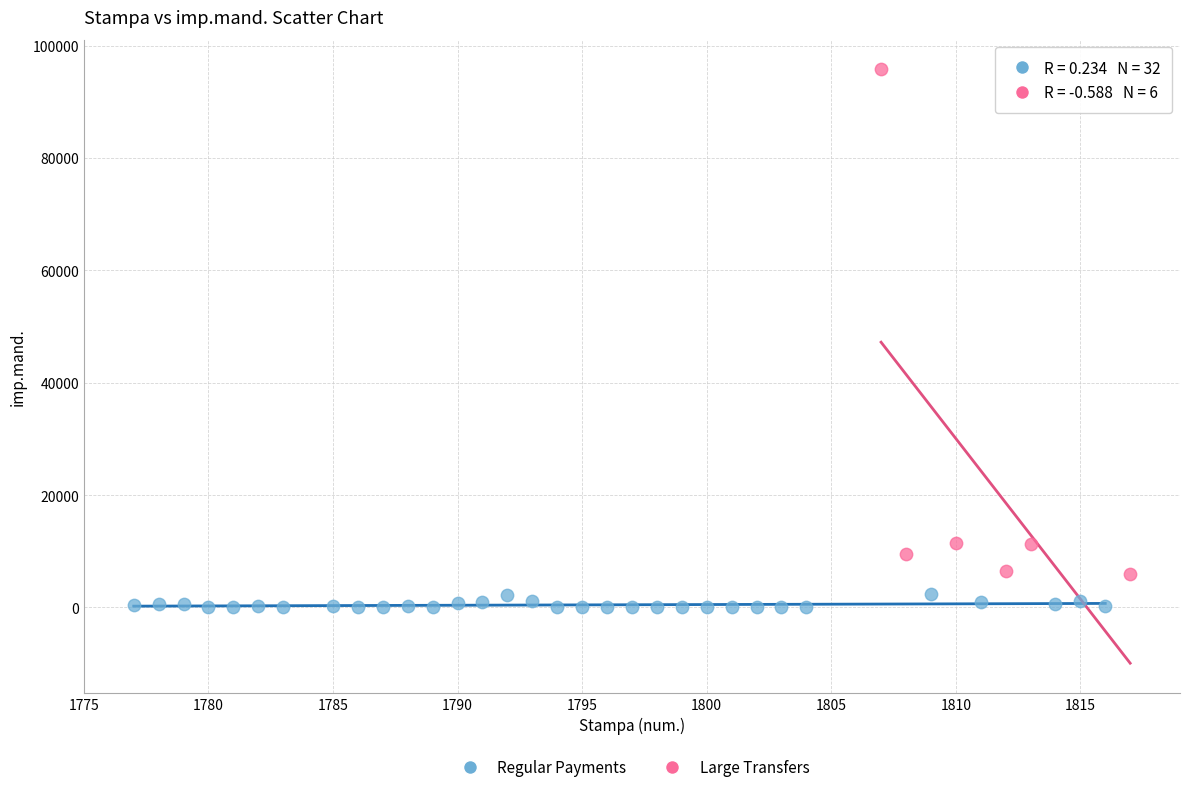

Which series reaches the maximum Y coordinate?

Large Transfers